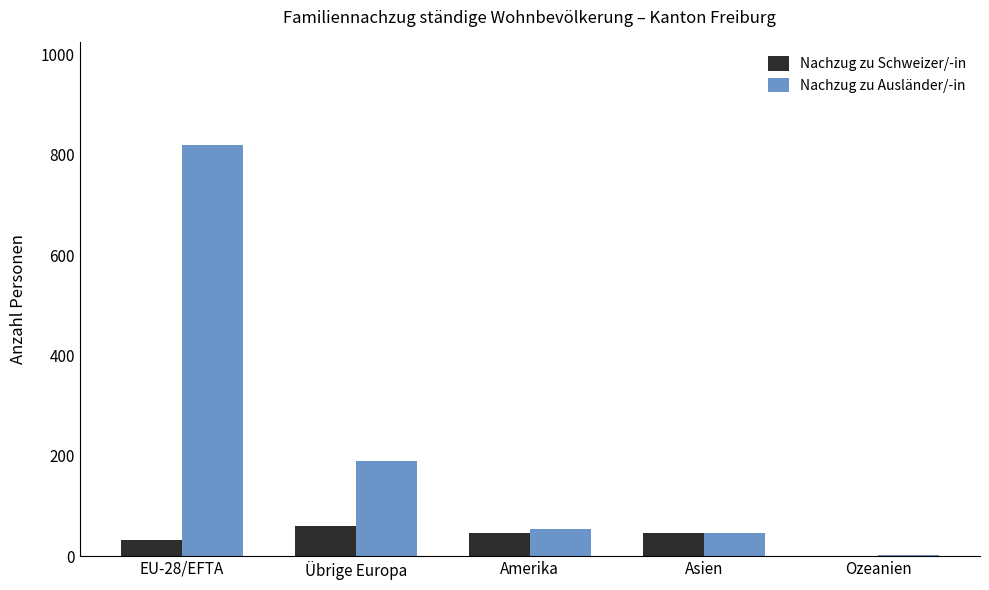

What is the total value across all series at Ozeanien?

4